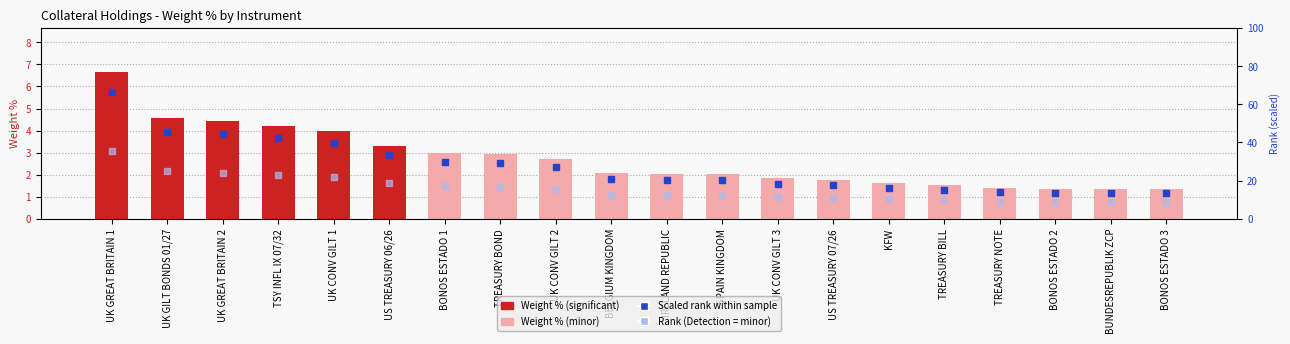

Which series has the largest total across all categories?

Scaled Rank